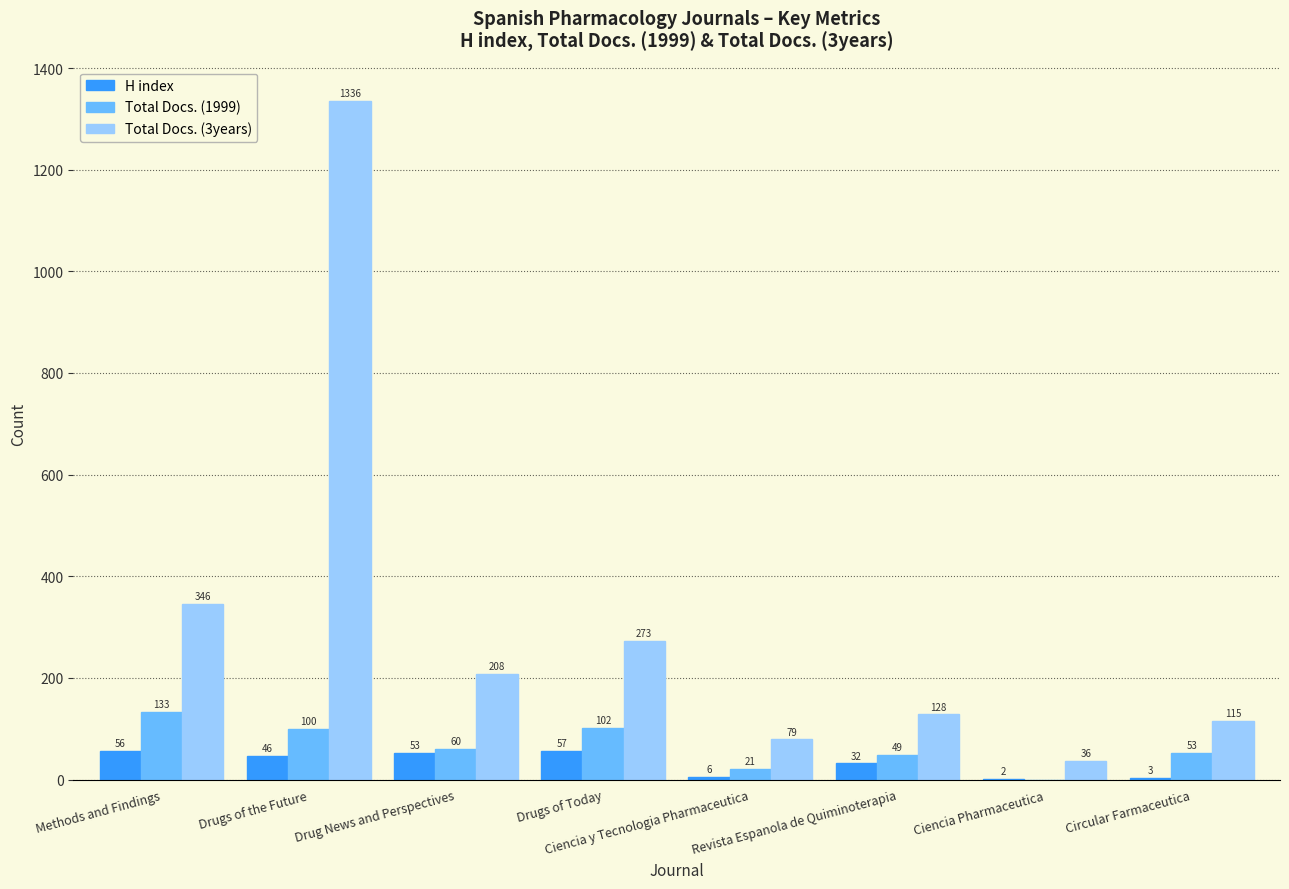

Which series has the widest spread of values?

Total Docs. (3years)